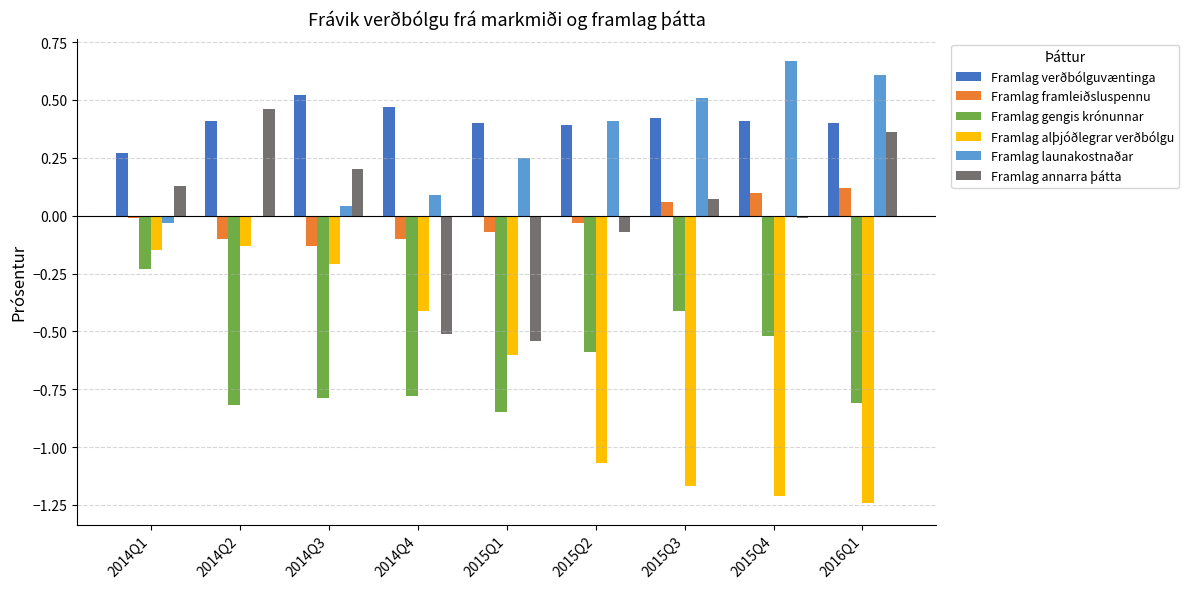

How many data points does each series have?

9